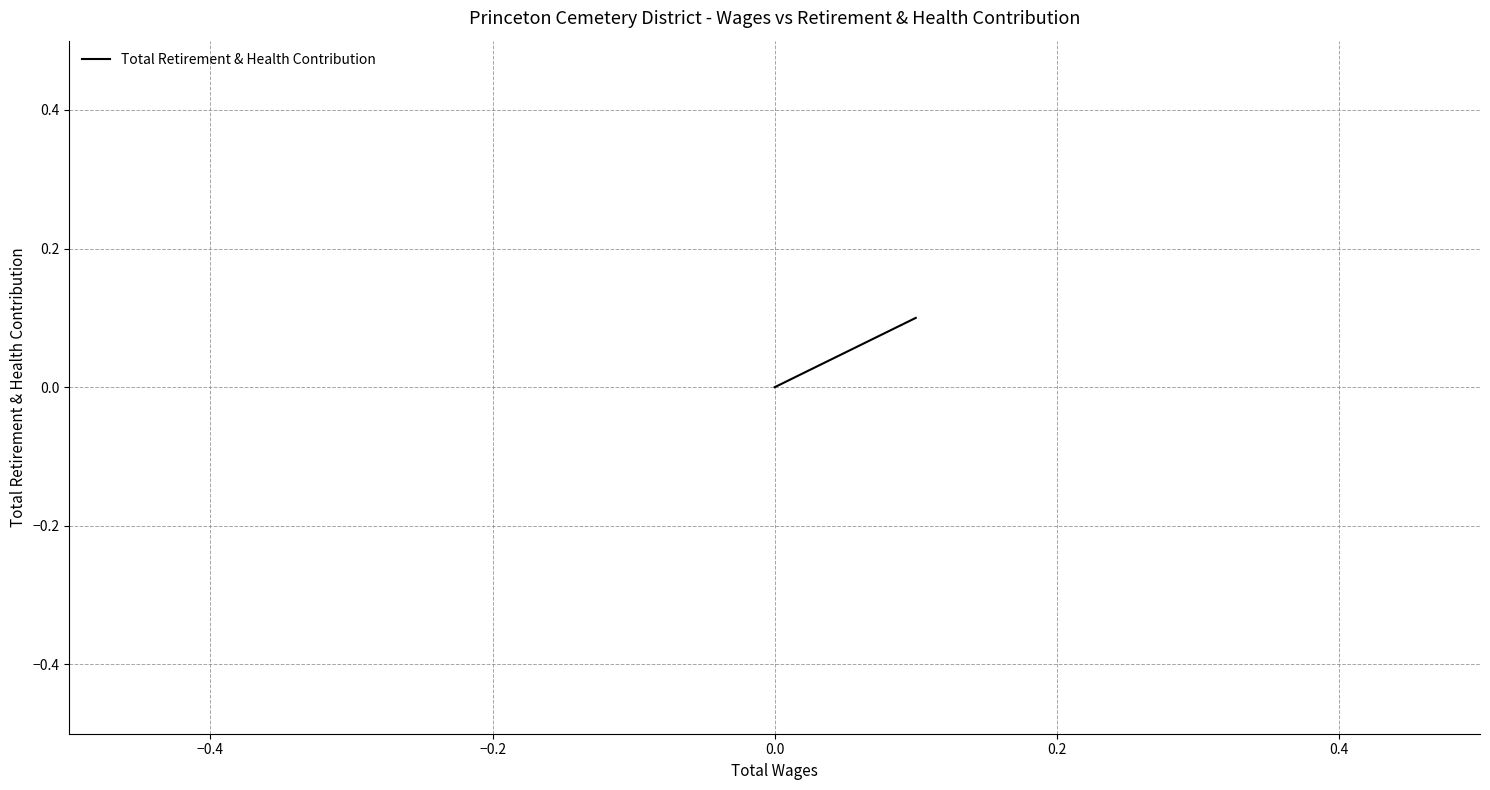

What is the value of the 2nd point from the left?

0.1